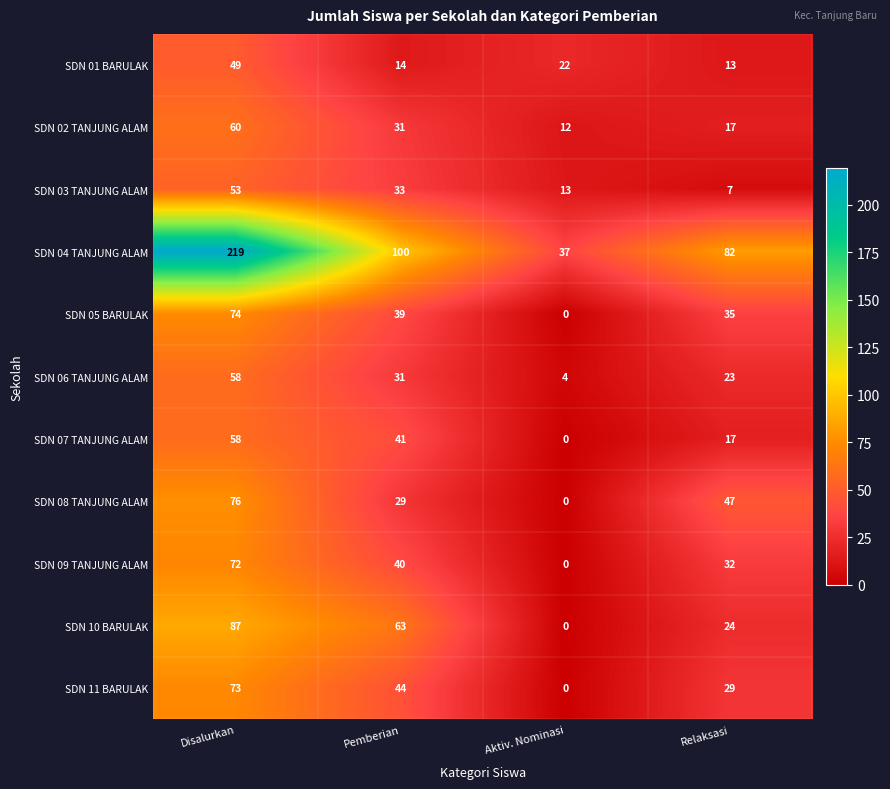

The value of SDN 06 TANJUNG ALAM at Pemberian is 31. True or false?

True